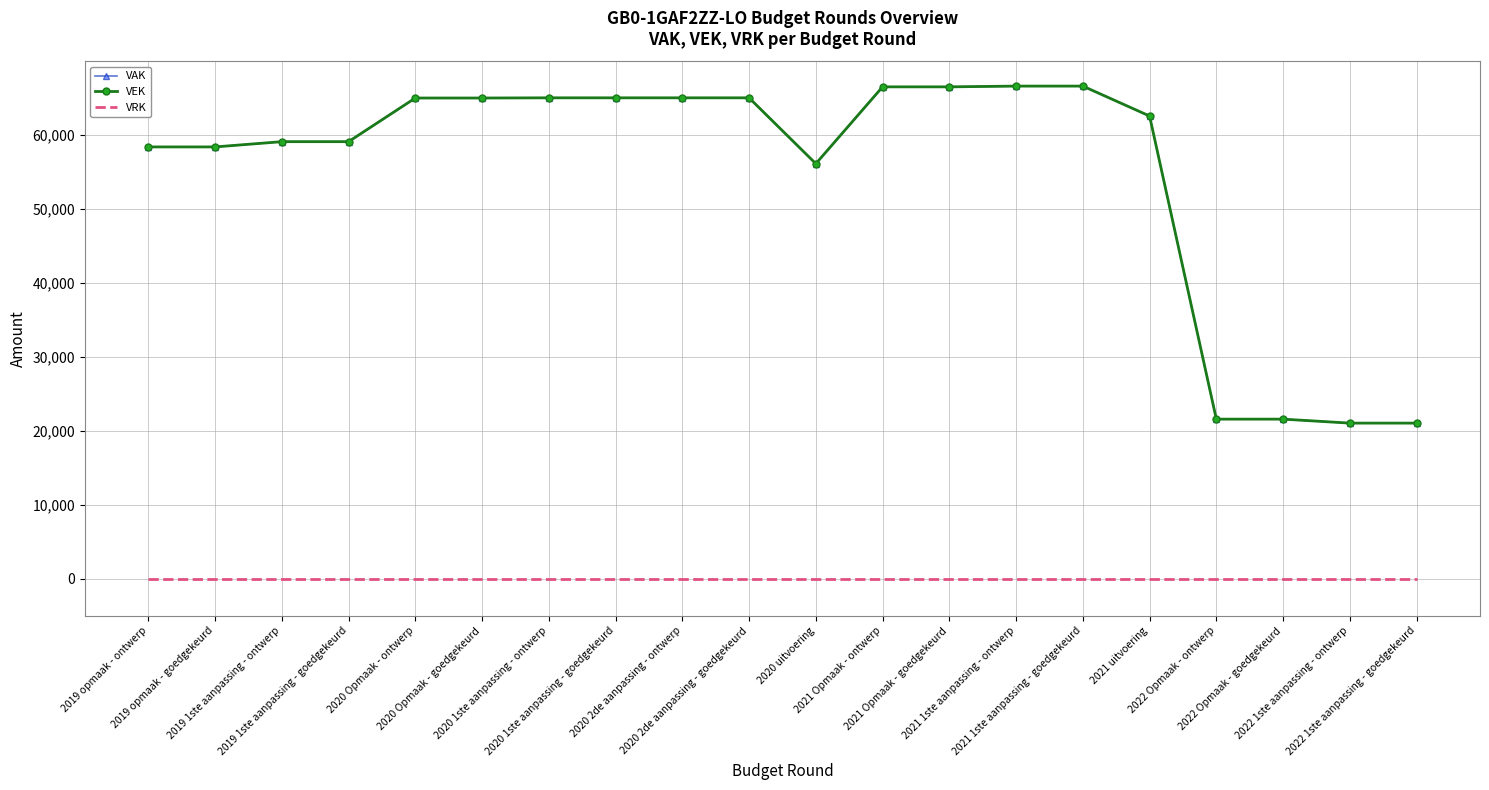

True or false: VEK has a value of 66488 at 2021 Opmaak - goedgekeurd.

True